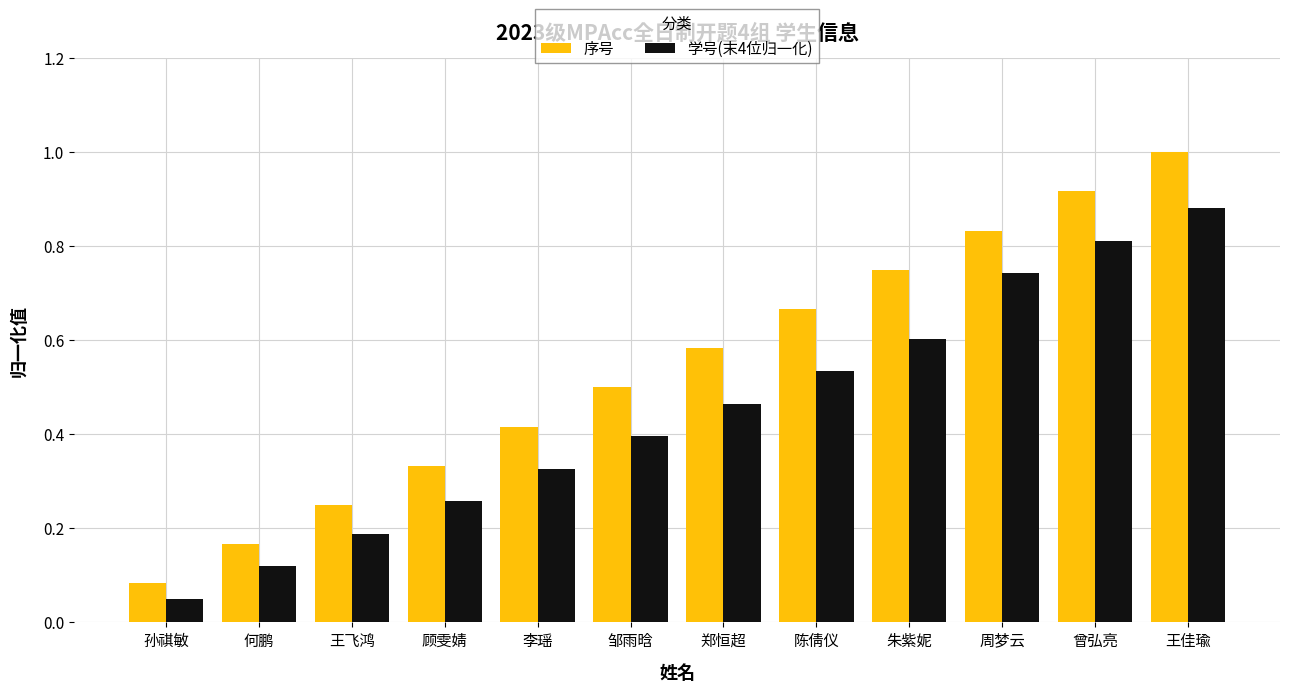

Which series has the largest range (max minus min)?

序号